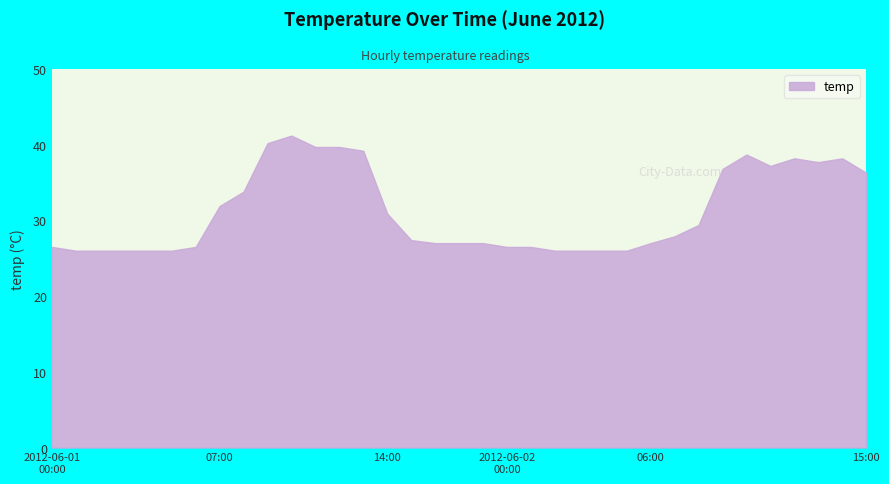

Reading left to right, list all the values displayed in this chart.

26.5	26.0	26.0	26.0	26.0	26.0	26.5	31.9	33.8	40.2	41.2	39.7	39.7	39.2	30.9	27.4	27.0	27.0	27.0	26.5	26.5	26.0	26.0	26.0	26.0	27.0	27.9	29.4	36.8	38.7	37.2	38.2	37.7	38.2	36.3